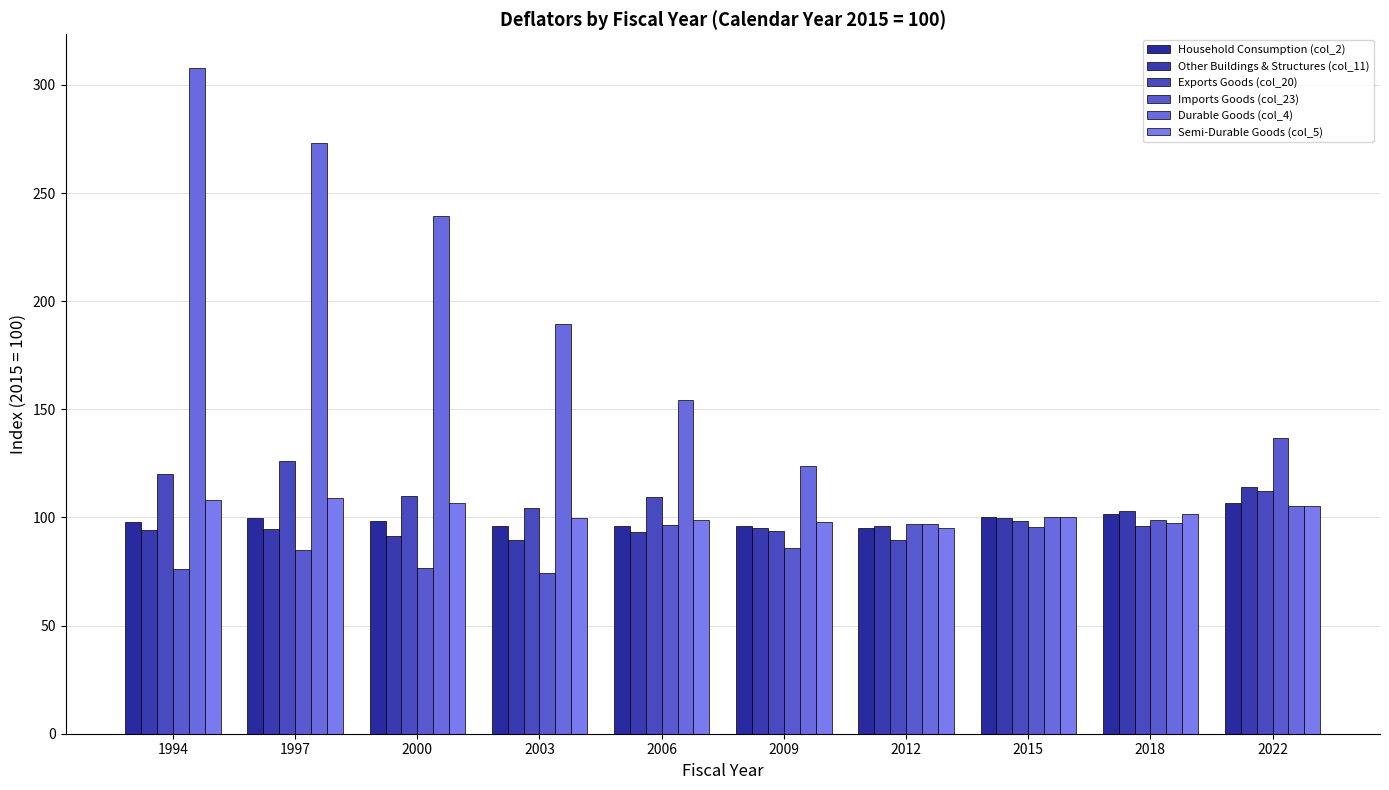

How many data points does each series have?

10